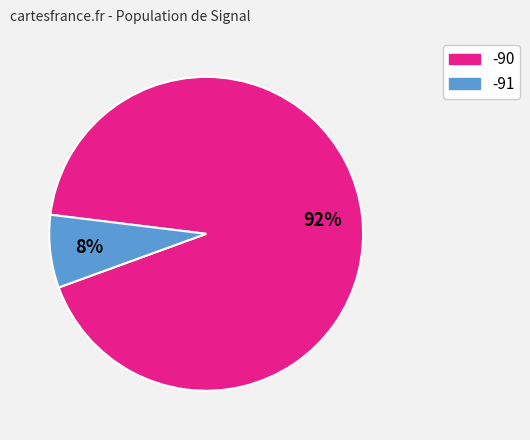

True or false: -90 accounts for 99% of the total.

False